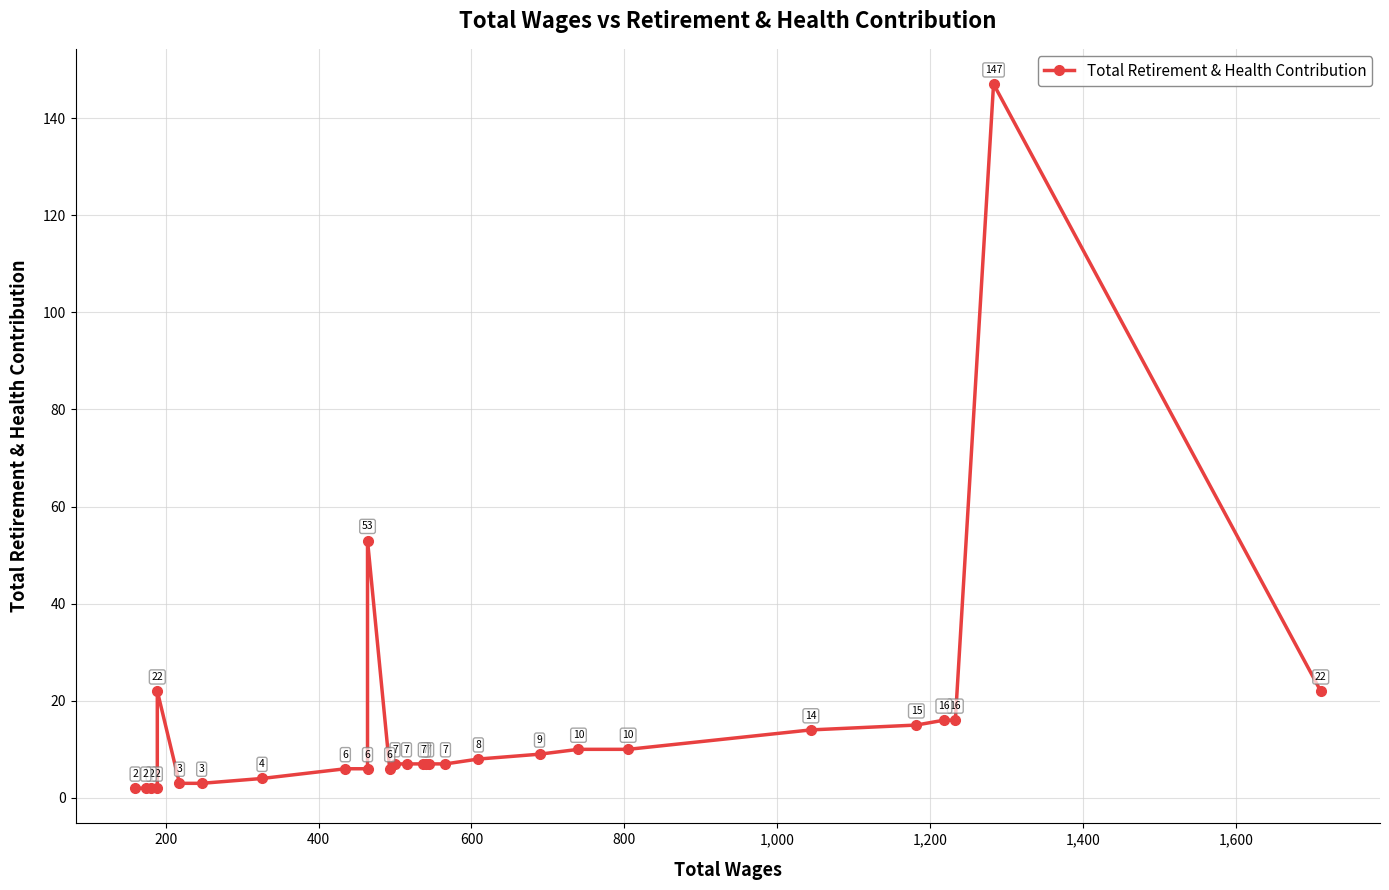

Is it true that the value at 19 is 3?

False